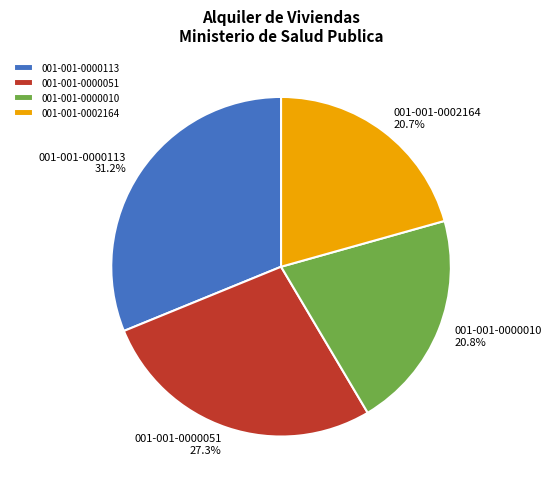

What is the largest slice in the pie chart?

001-001-0000113